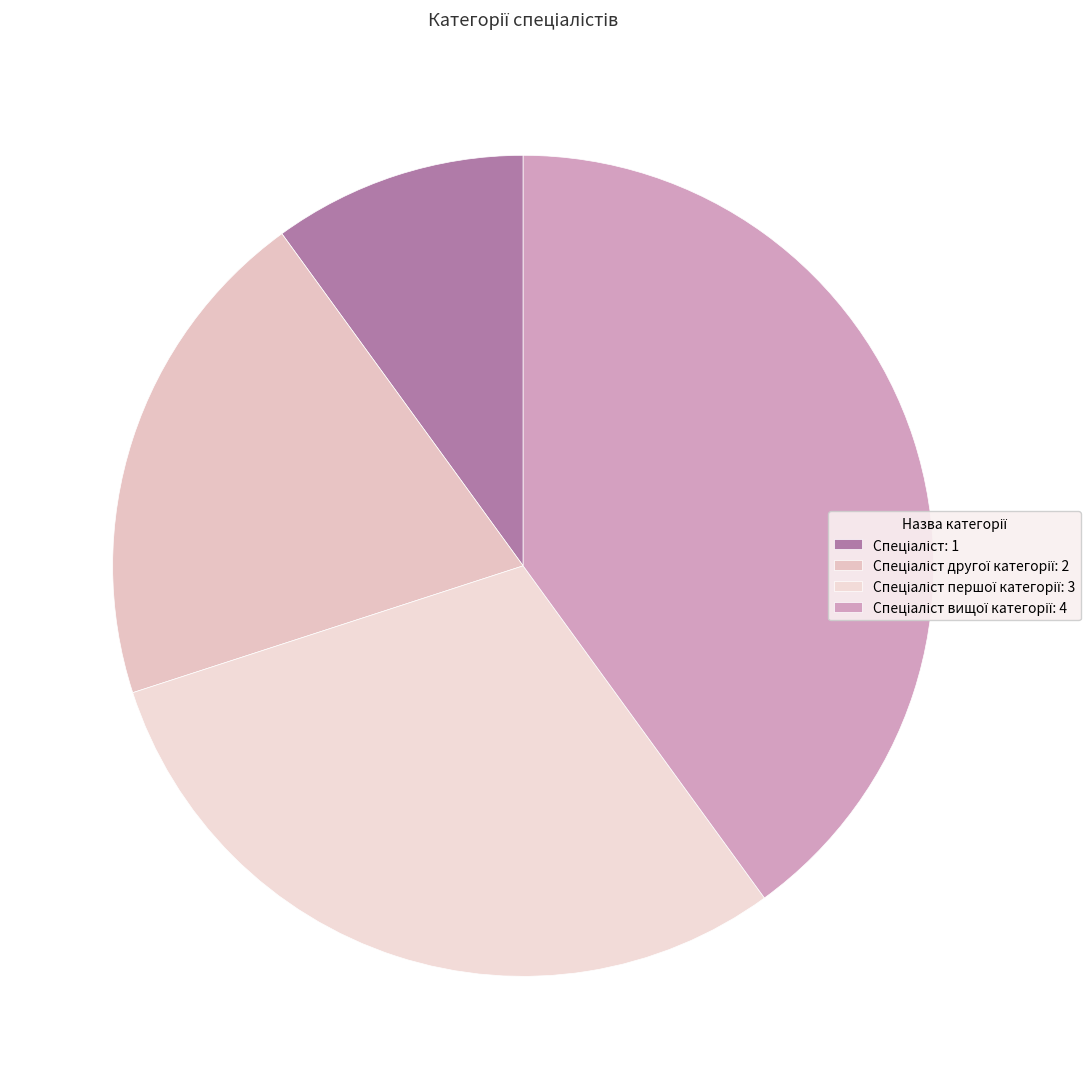

How many segments does this pie chart have?

4